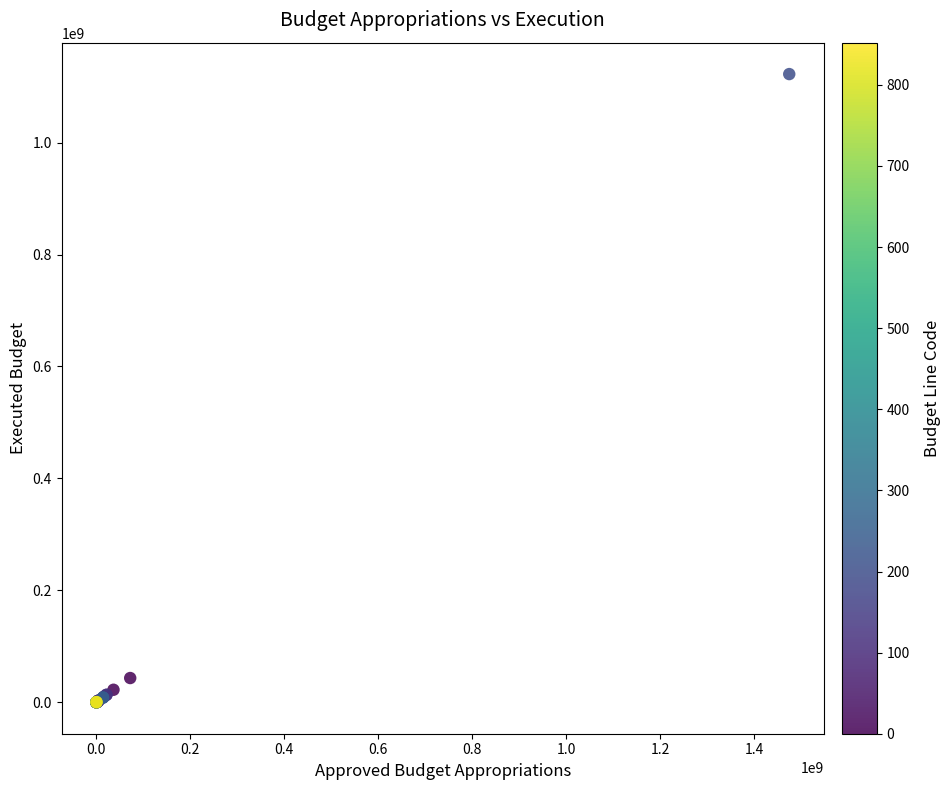

What Y value in the scatter plot is closest to 561230337?

43371667.4